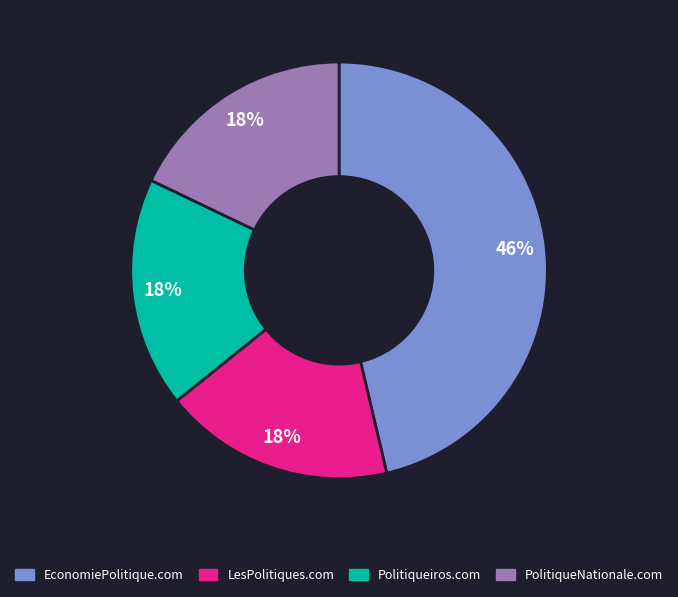

Approximately how many times larger is the value at LesPolitiques.com compared to PolitiqueNationale.com?

1.0